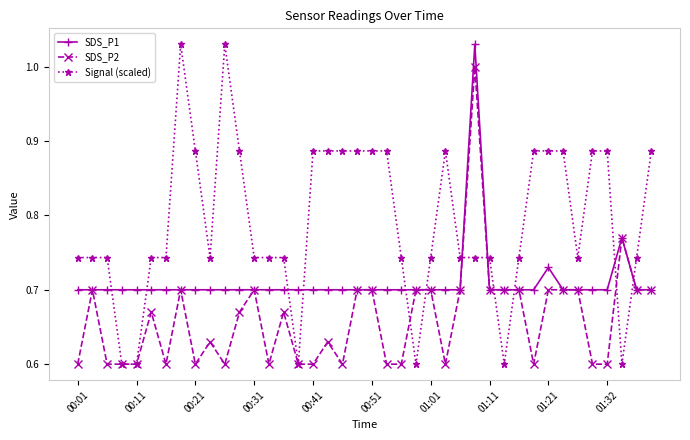

At how many categories does at least one series exceed 0?

40